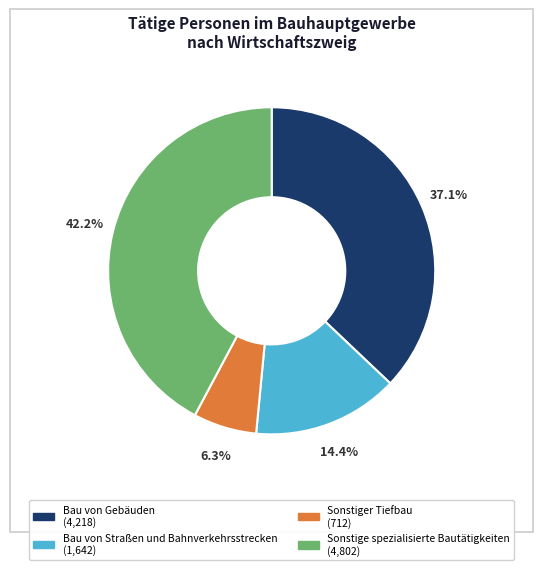

To the nearest percent, what portion does Sonstige spezialisierte Bautätigkeiten represent?

42%